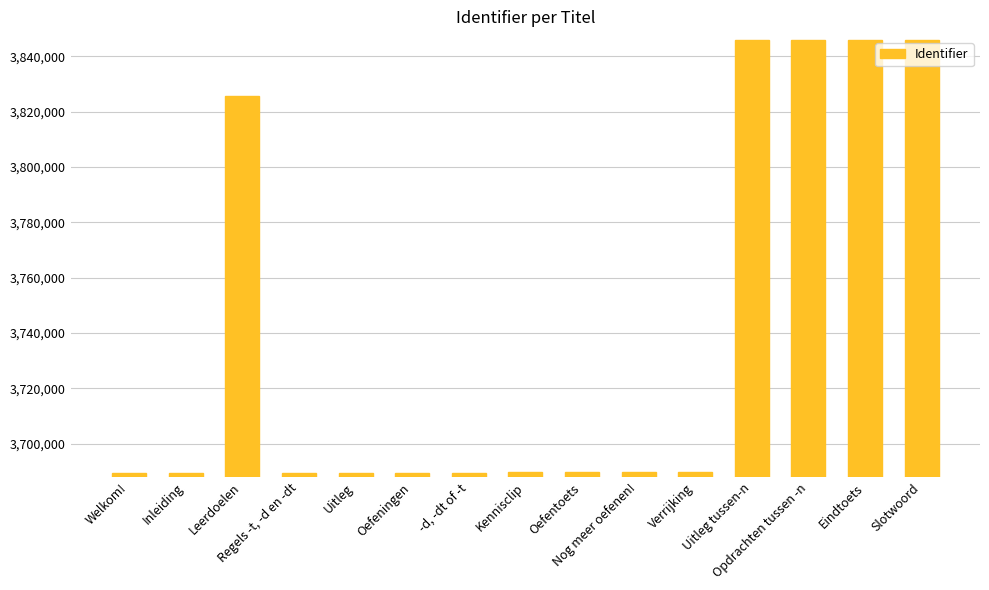

What is the smallest value displayed?

3689512